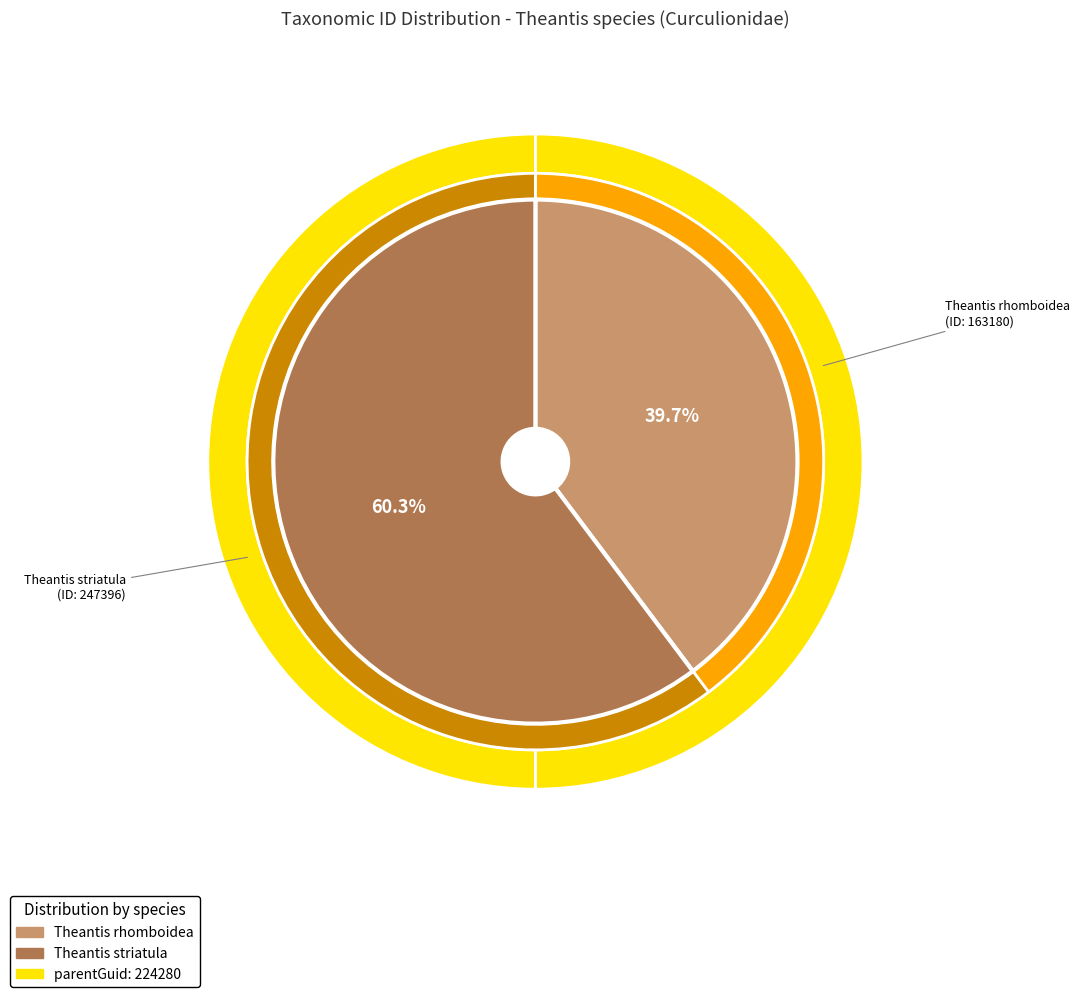

Approximately how many times larger is the value at Theantis striatula compared to Theantis rhomboidea?

1.5